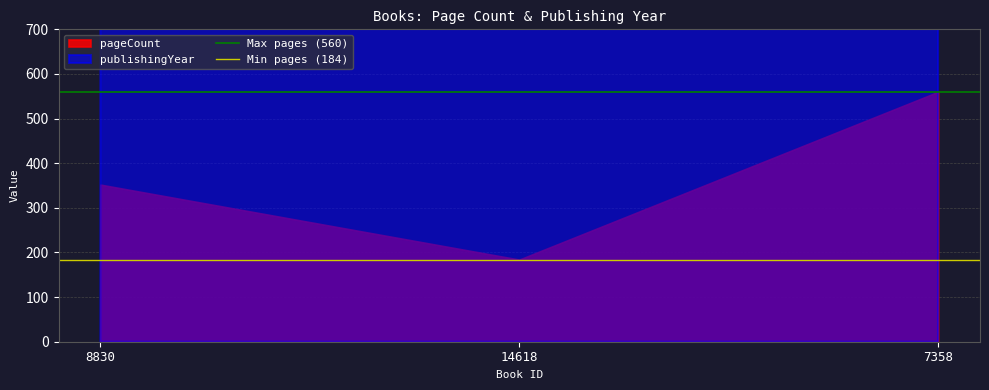

What is the value of the Min pages (184) point at the 2nd from the left?

184